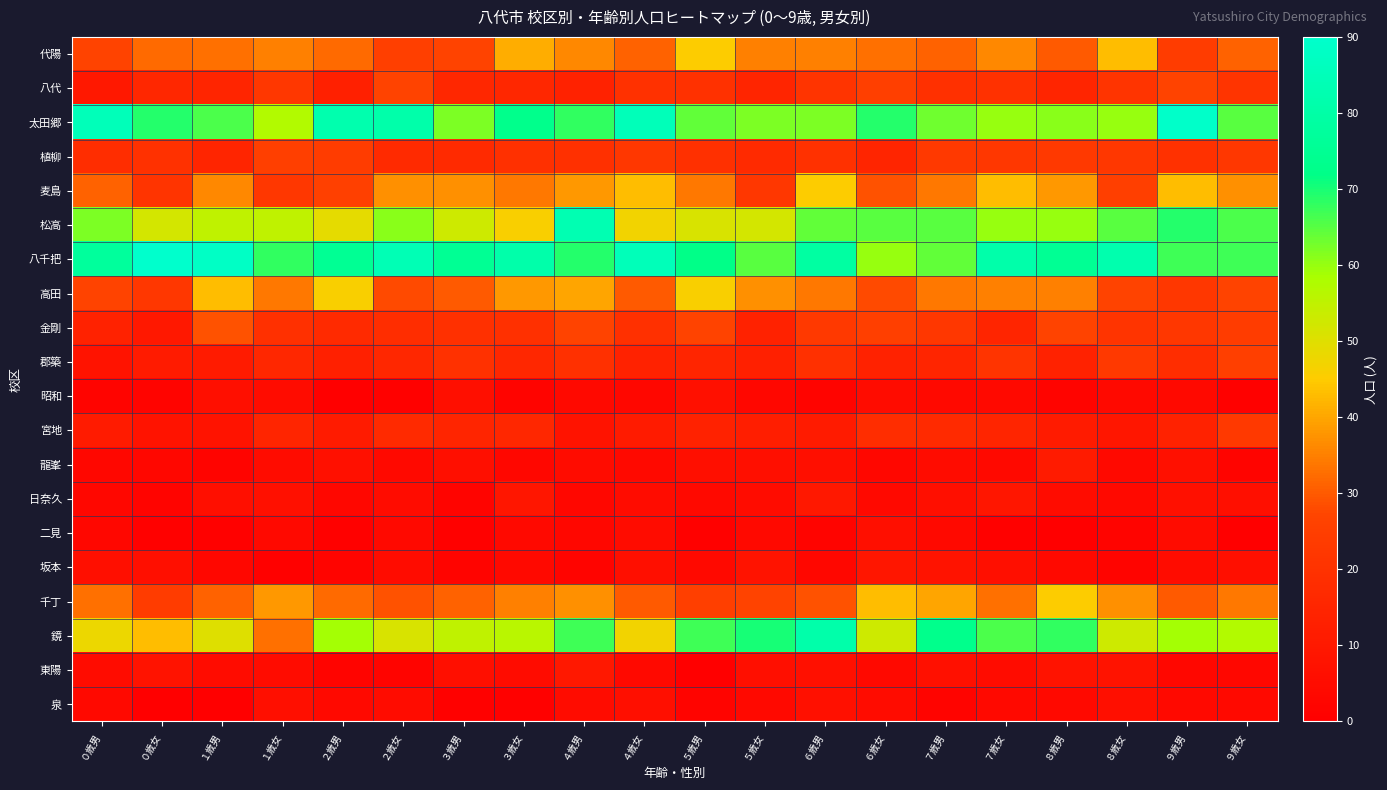

Which has a higher value, ４歳男 or ５歳男?

５歳男